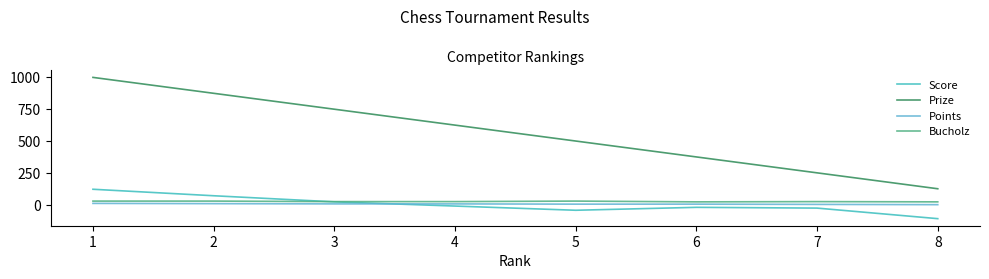

What is the difference between the maximum and minimum values in the Score series?

231